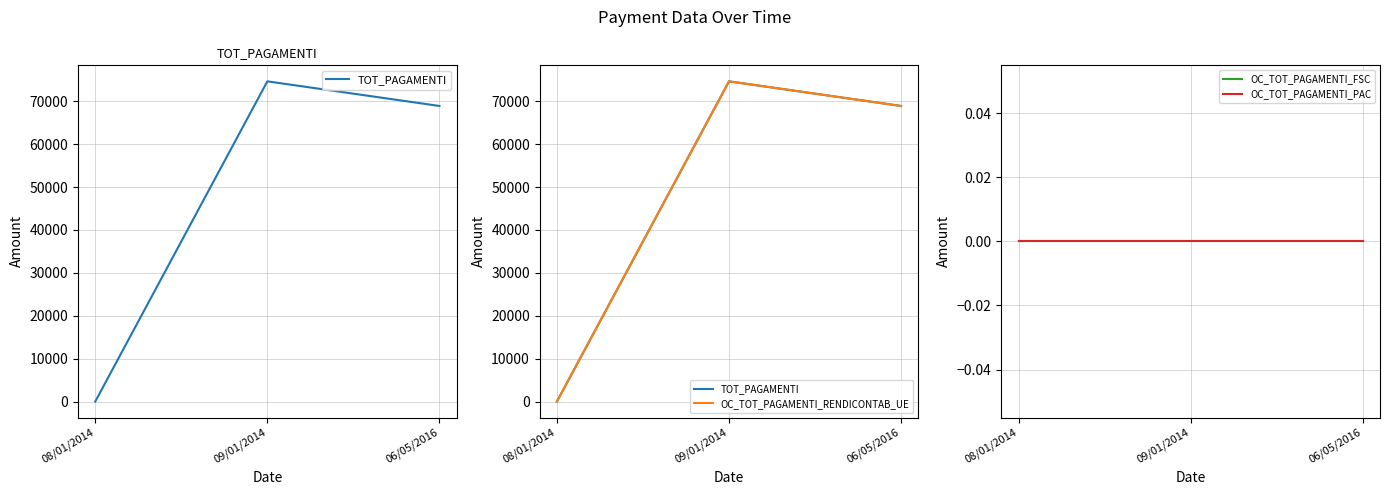

What is the sum of all TOT_PAGAMENTI values?

143573.4